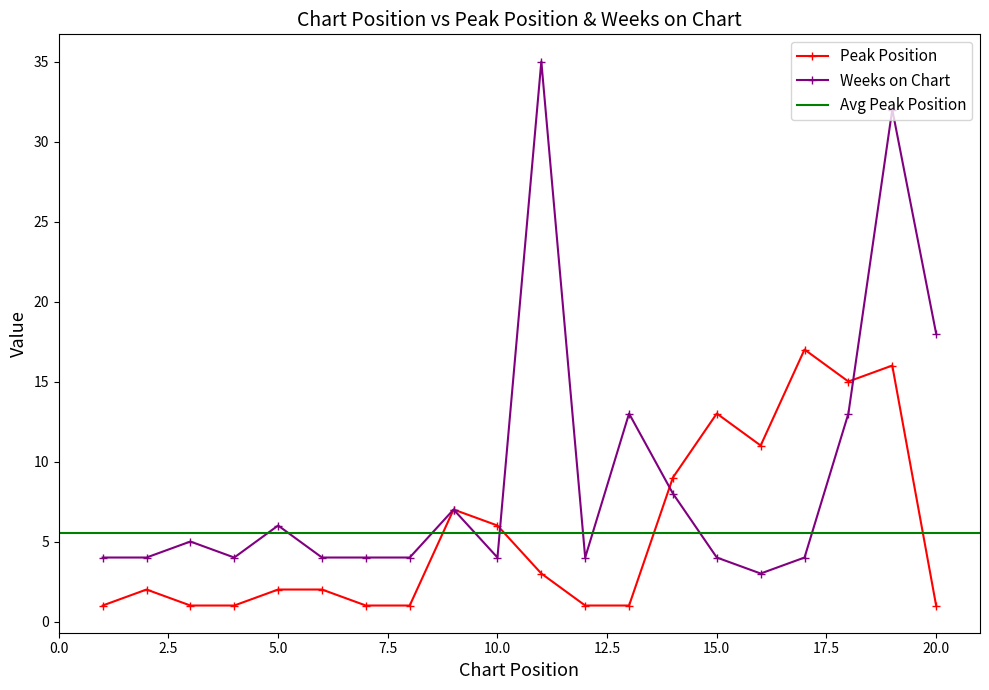

At how many categories does at least one series exceed 8?

9